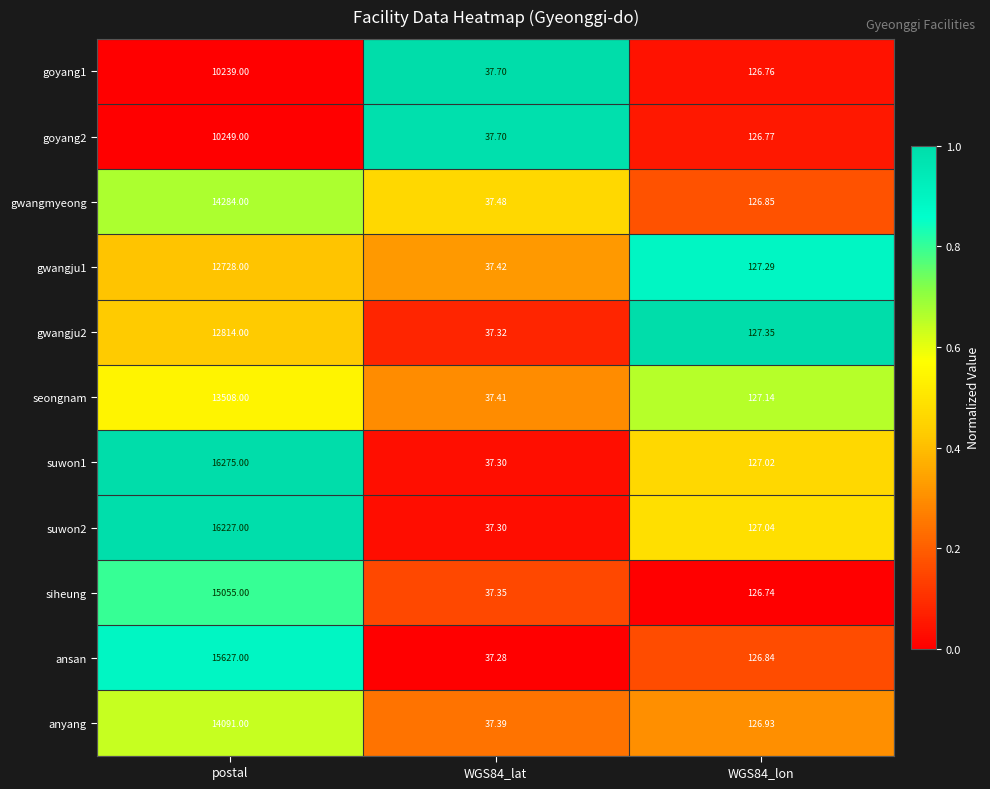

At which label does ansan first exceed 126?

postal